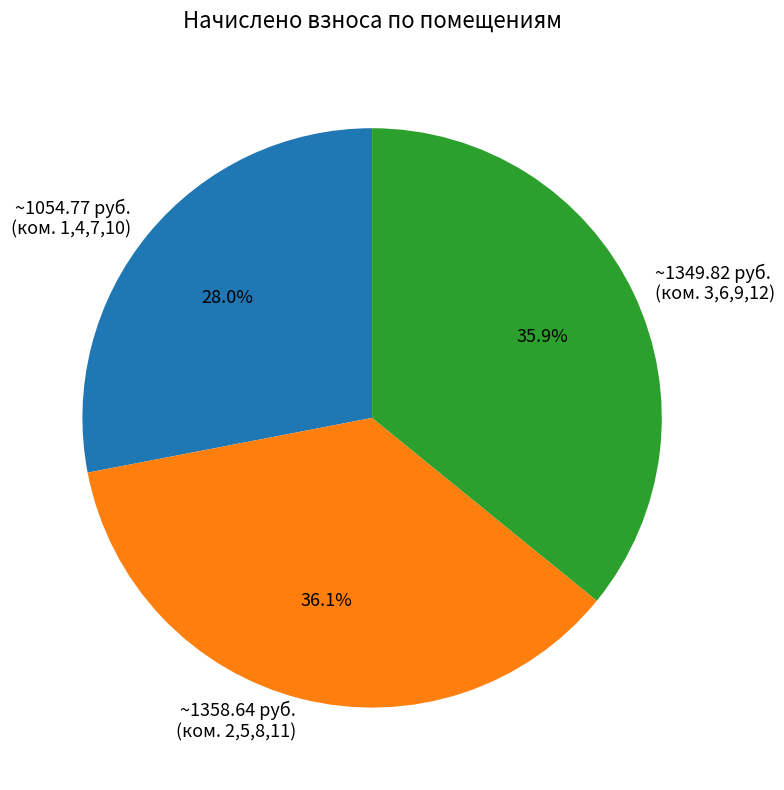

Is there any slice that represents more than half of the pie?

No